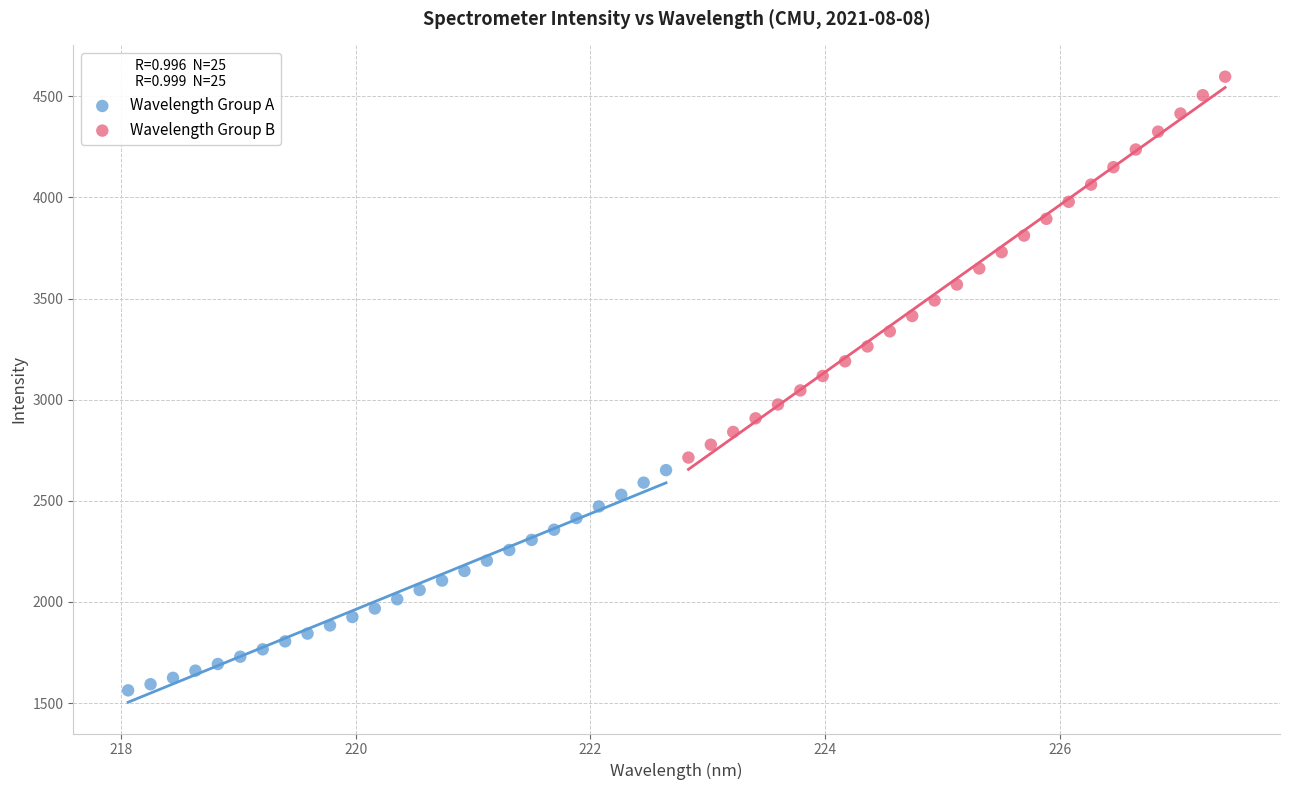

Which series reaches the minimum Y coordinate?

Wavelength Group A